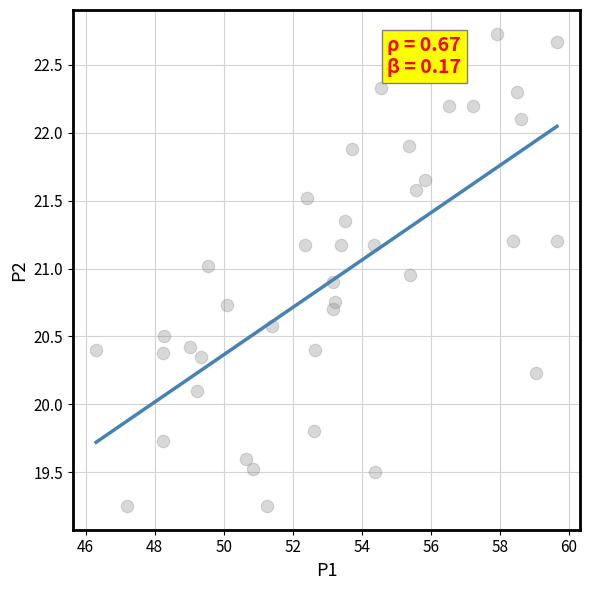

What is the range of X values (max minus min)?

13.4